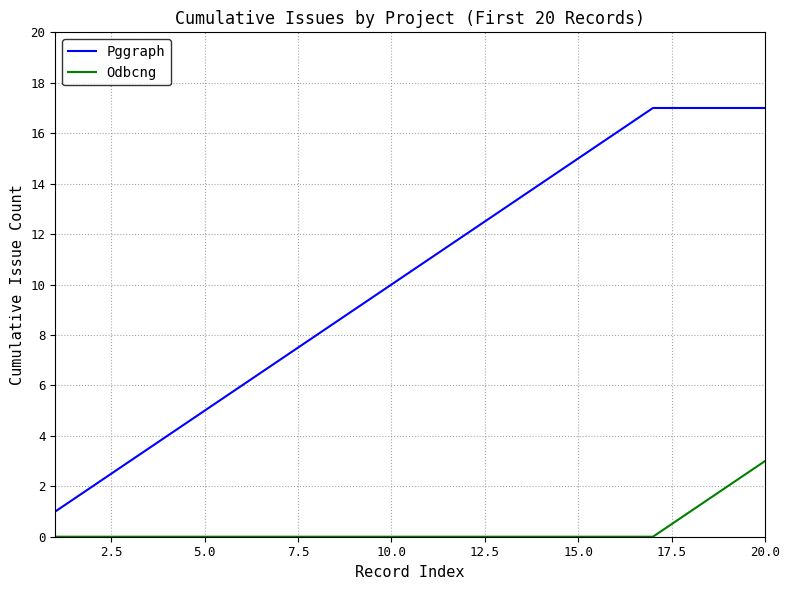

Which series has the largest range (max minus min)?

Pggraph